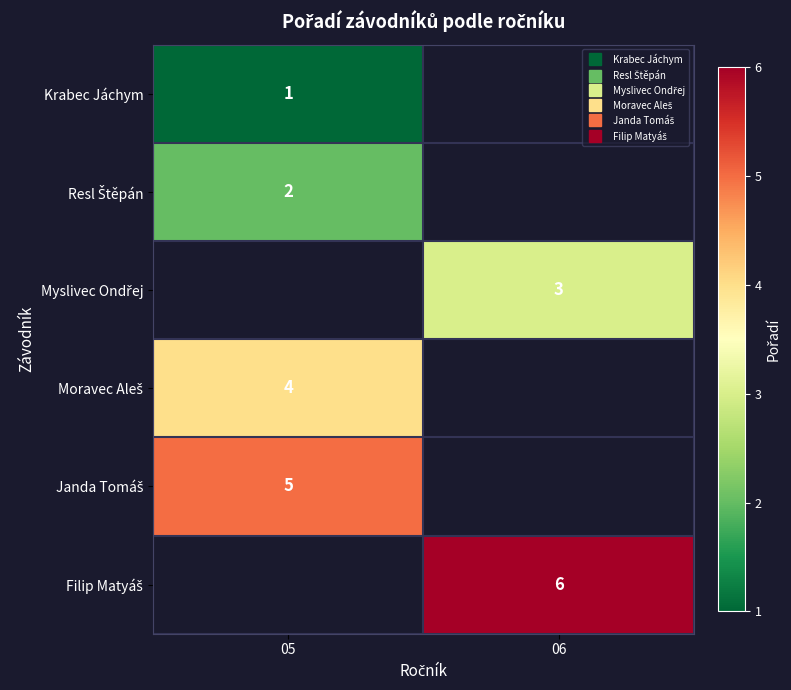

What is the maximum value for Moravec Aleš?

4.0